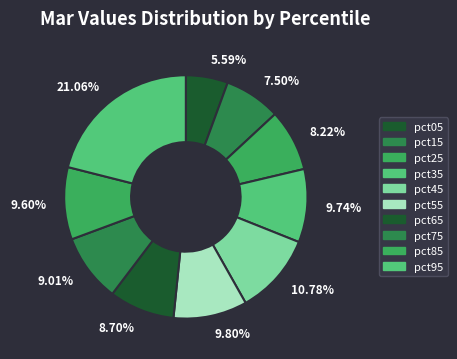

Which has a higher value, 9.01% or 8.22%?

9.01%